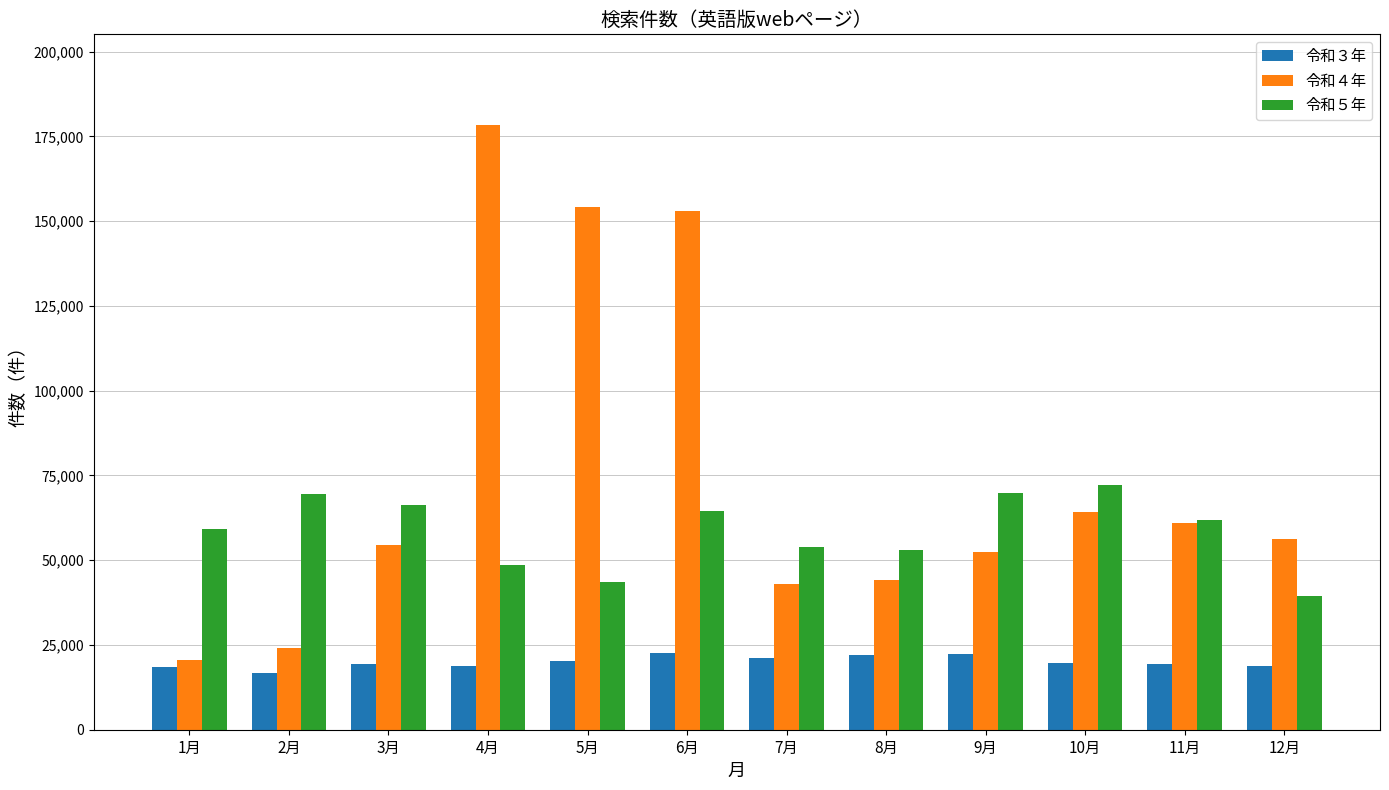

Which category has the lowest value across all series?

2月